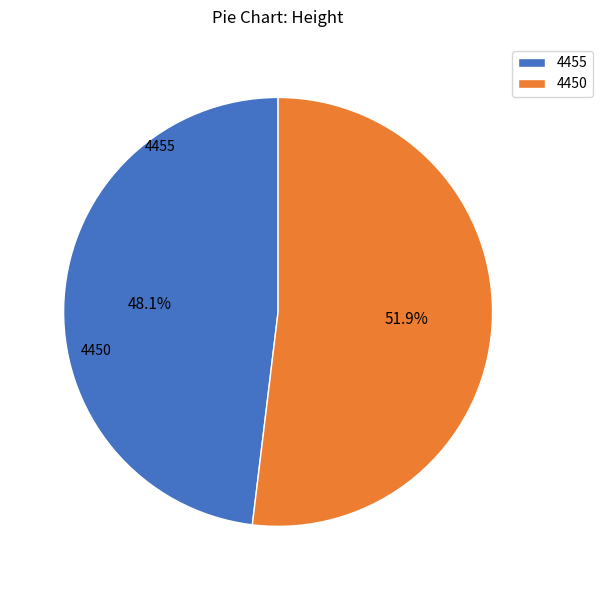

How many segments does this pie chart have?

2